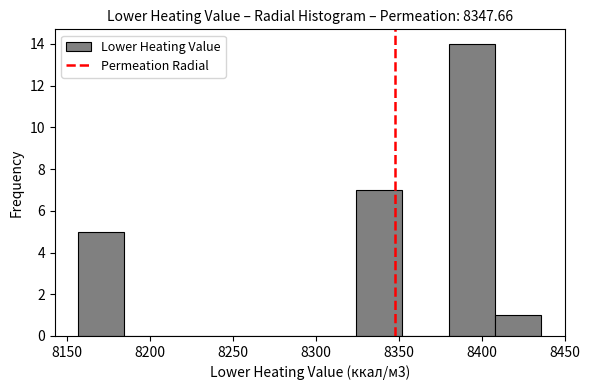

Over which range of the x-axis is the bar tallest?

8380 to 8410